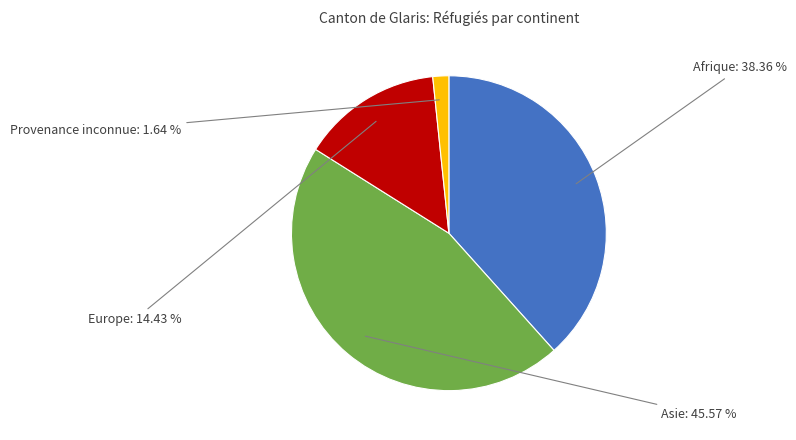

Is there a majority slice in this chart?

No